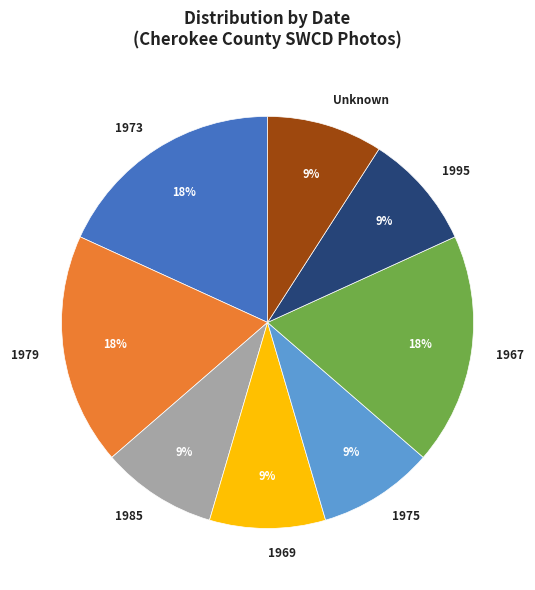

Do Unknown and 1979 together represent more than half of the pie?

No